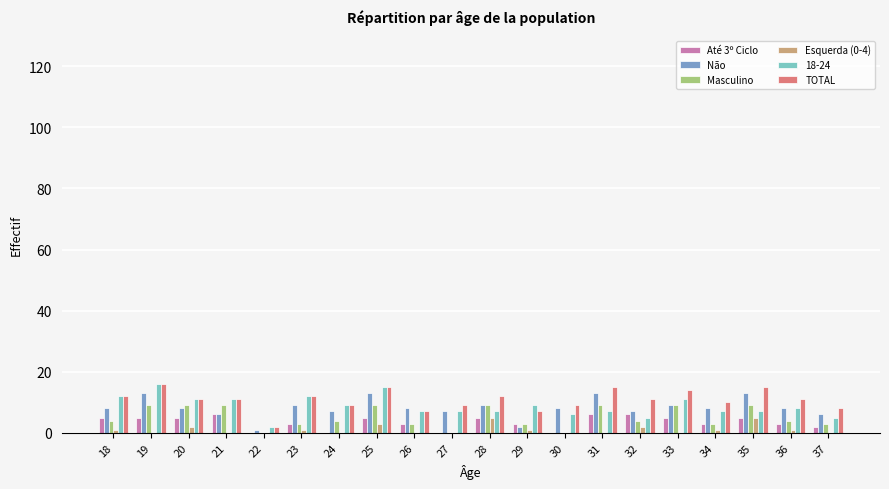

Is the value of Esquerda (0-4) at 29 greater than the value of Masculino at 31?

No